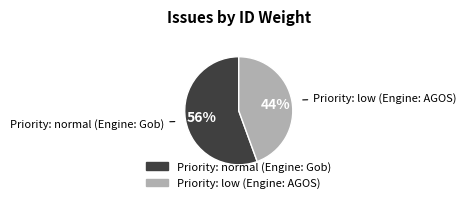

Which category has the biggest portion of the pie?

Priority: normal (Engine: Gob)